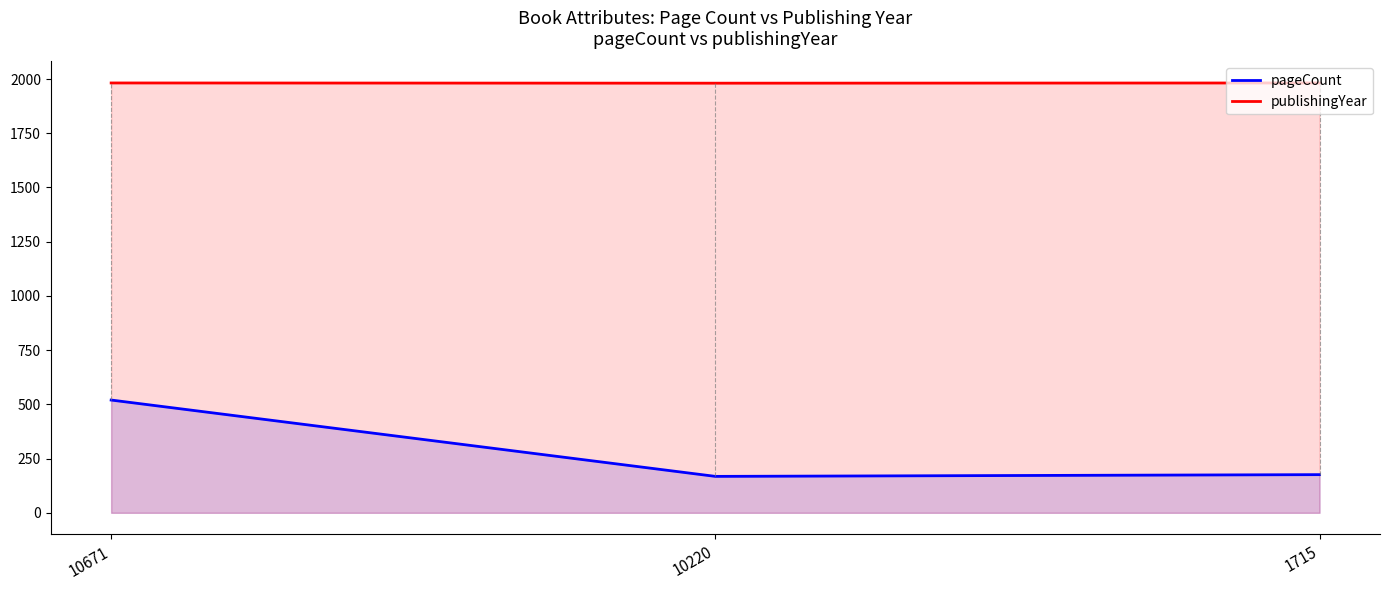

Which series has the widest spread of values?

pageCount